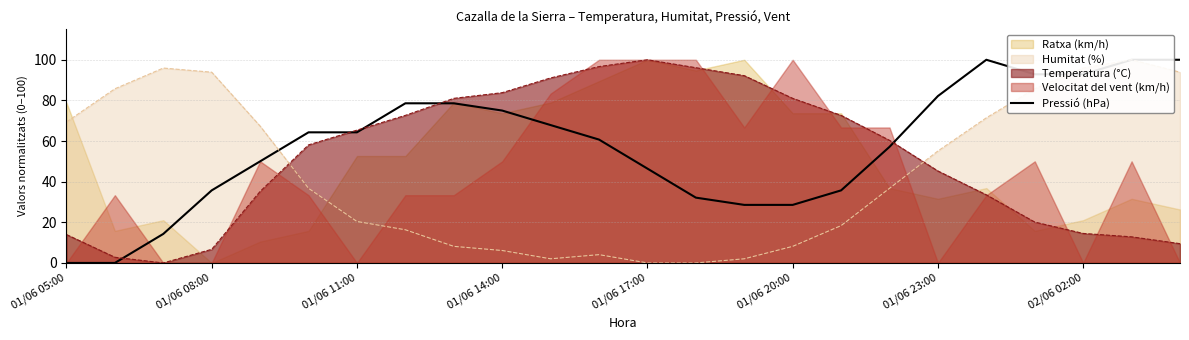

At which label does Temperatura (°C) reach its peak?

01/06 17:00